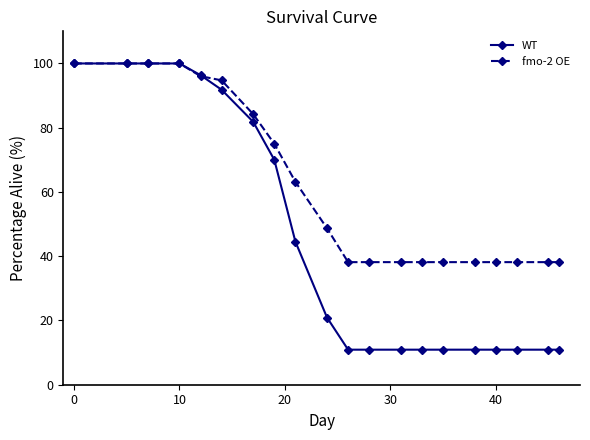

How many values in the fmo-2 OE series exceed 48?

10